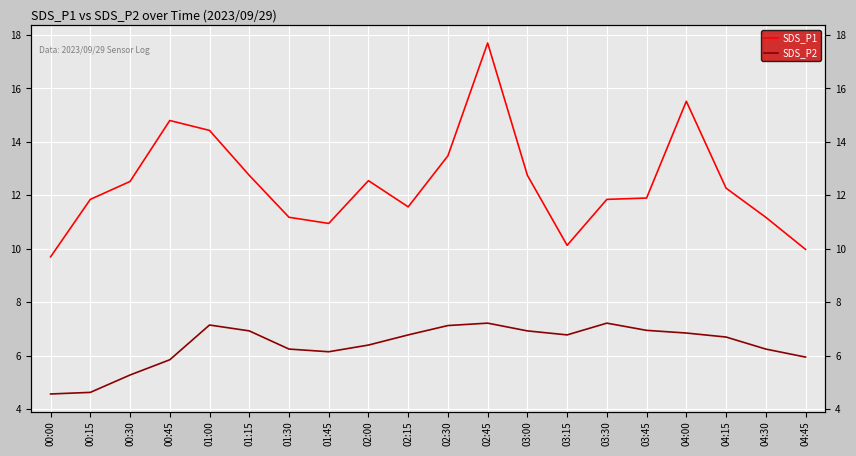

Reading right to left, what are all the values shown in this chart?

SDS_P1: 04:45=10.0	04:30=11.2	04:15=12.3	04:00=15.5	03:45=11.9	03:30=11.8	03:15=10.1	03:00=12.8	02:45=17.7	02:30=13.5	02:15=11.6	02:00=12.6	01:45=10.9	01:30=11.2	01:15=12.8	01:00=14.4	00:45=14.8	00:30=12.5	00:15=11.8	00:00=9.7
SDS_P2: 04:45=6.0	04:30=6.2	04:15=6.7	04:00=6.8	03:45=7.0	03:30=7.2	03:15=6.8	03:00=6.9	02:45=7.2	02:30=7.1	02:15=6.8	02:00=6.4	01:45=6.2	01:30=6.2	01:15=6.9	01:00=7.2	00:45=5.8	00:30=5.3	00:15=4.6	00:00=4.6